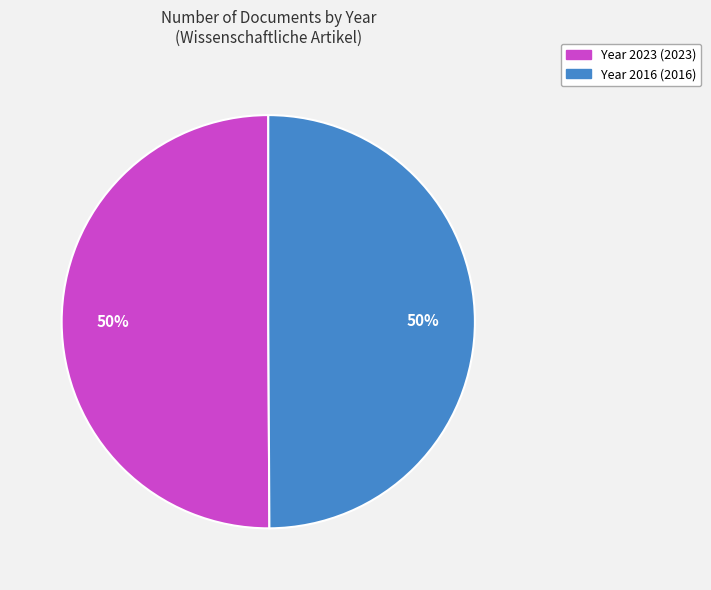

To the nearest percent, what is the average slice percentage?

50%